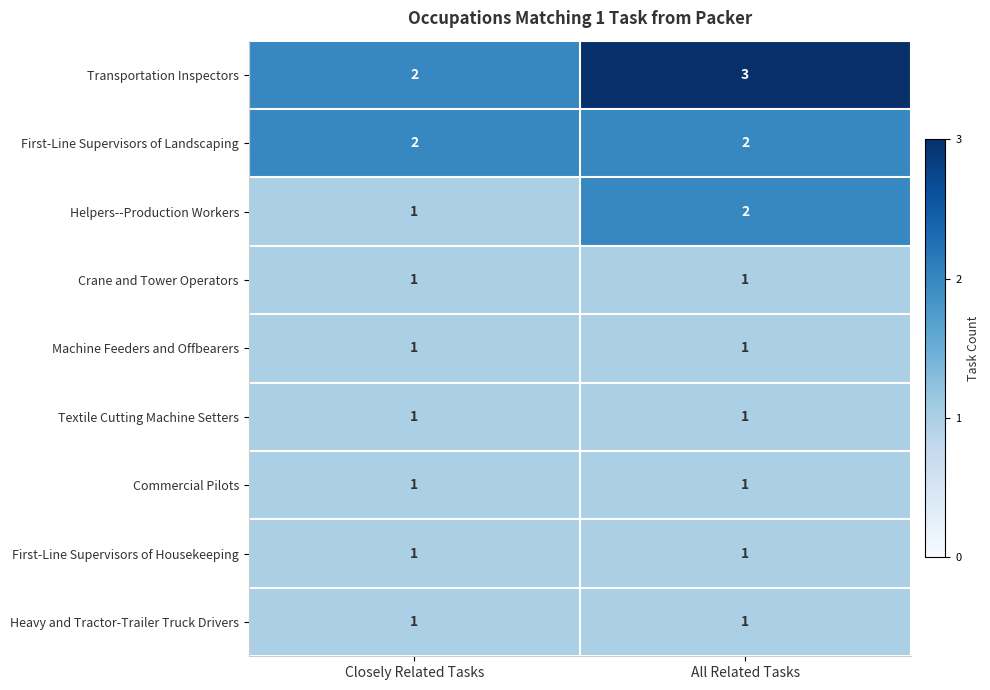

At which category does the chart reach its peak across all series?

All Related Tasks